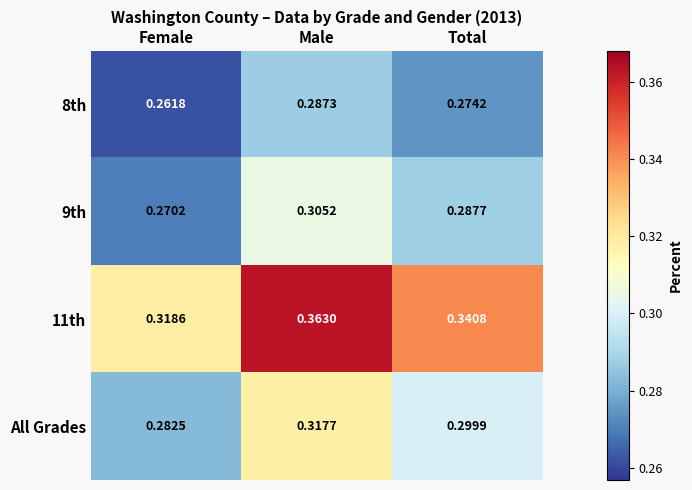

Which series has the largest total across all categories?

11th